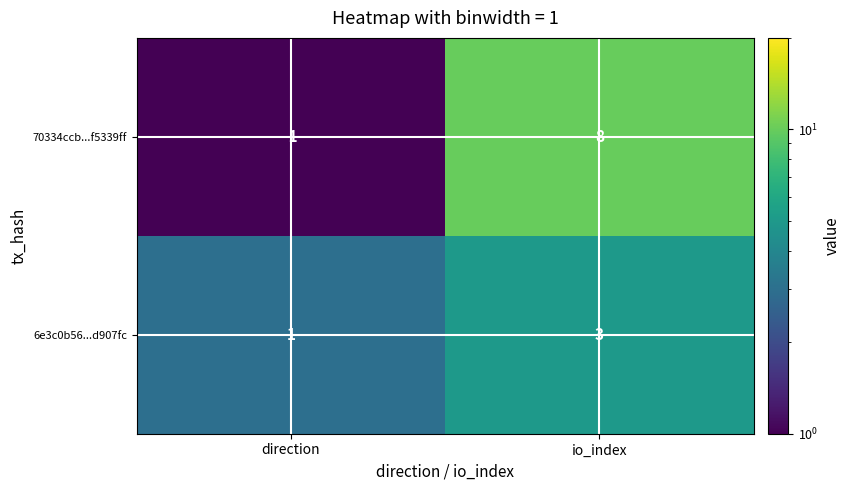

What is the sum of all 6e3c0b56...d907fc values?

4